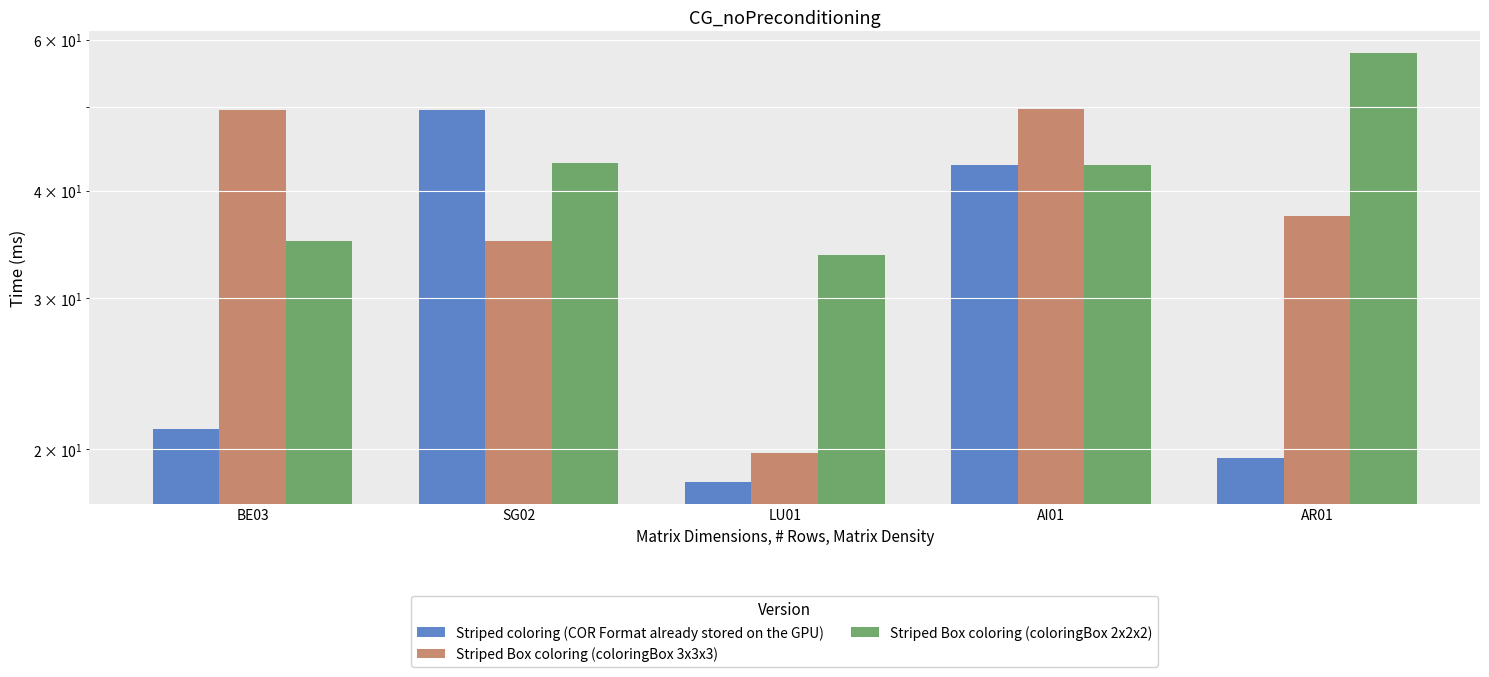

Reading left to right, what are all the values shown in this chart?

Striped coloring (COR Format already stored on the GPU): 21.1	49.6	18.3	42.9	19.5
Striped Box coloring (coloringBox 3x3x3): 49.6	34.9	19.8	49.8	37.4
Striped Box coloring (coloringBox 2x2x2): 34.9	43.1	33.7	42.9	57.9